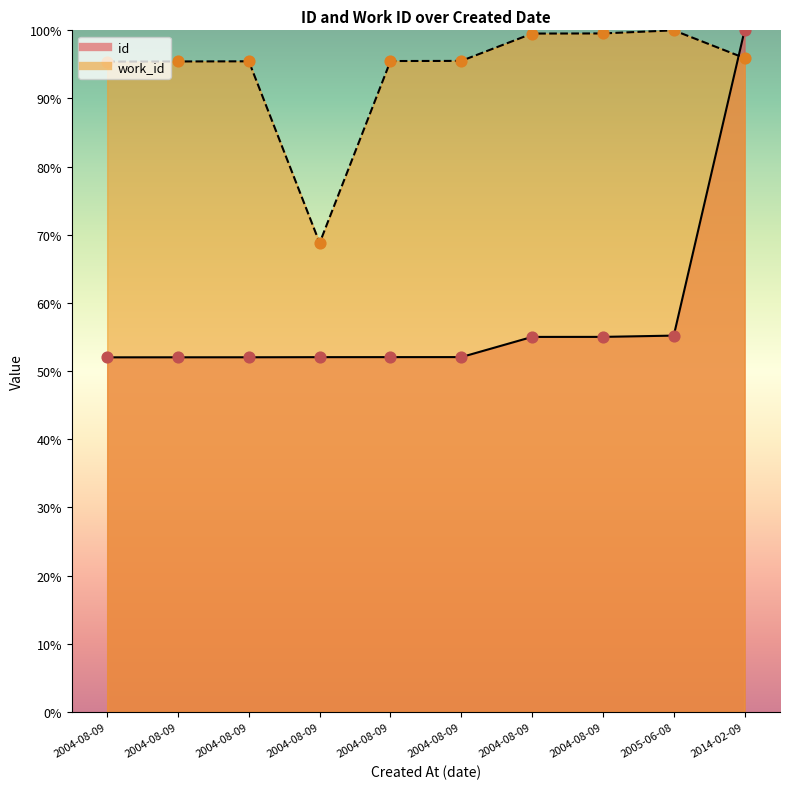

What are all the series names shown in the legend?

id, work_id